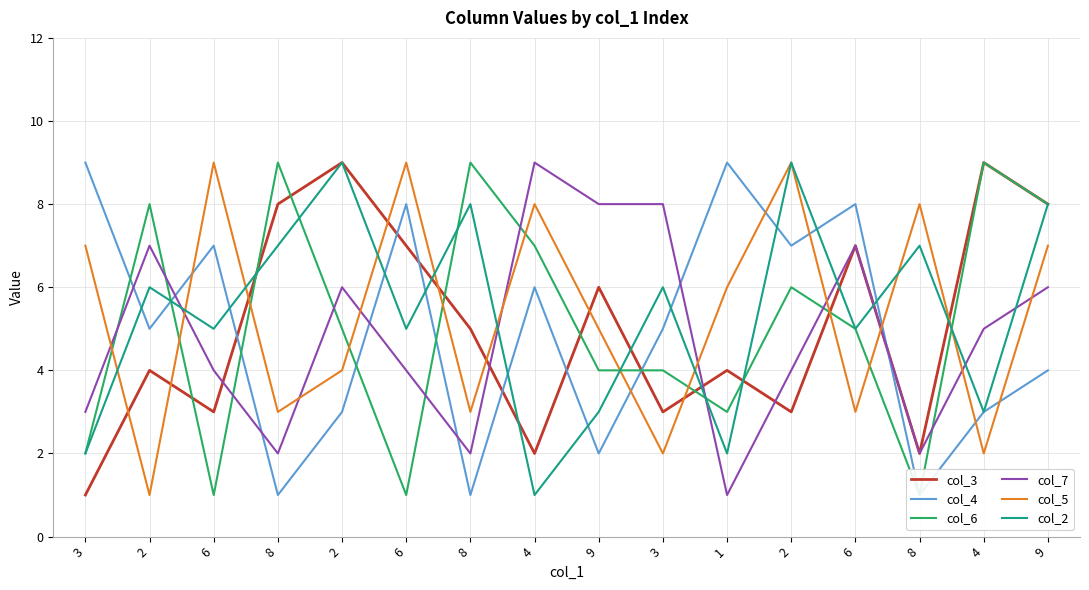

The col_5 series shows 14 at 6. True or false?

False